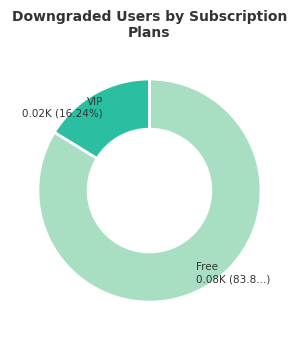

Is there any slice that represents more than half of the pie?

Yes